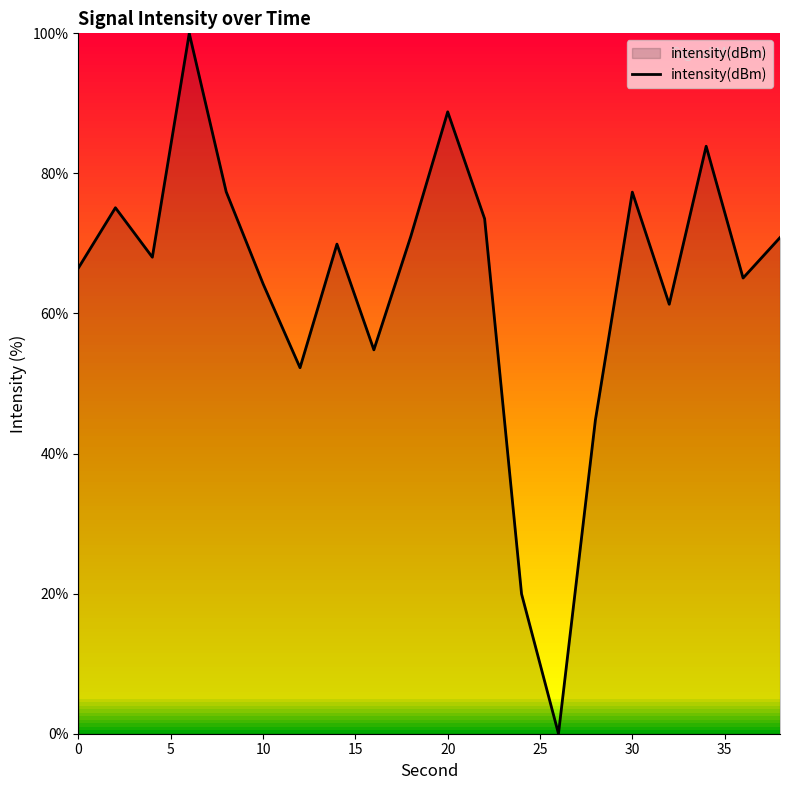

What is the greatest value displayed?

100.0